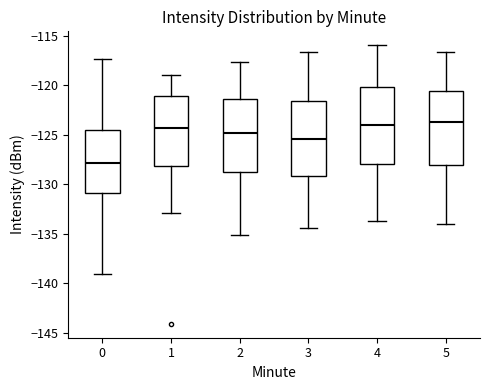

Reading left to right, read every box against the y-axis: the position of its median line, the range the box covers, and the ends of its whiskers. The values are not printed on the chart, so give them approximately, as read against the axis.

0: median -128.0, box -131.0 to -124.5, whiskers -139.0 to -117.5
1: median -124.5, box -128.0 to -121.0, whiskers -133.0 to -119.0
2: median -125.0, box -129.0 to -121.5, whiskers -135.0 to -117.5
3: median -125.5, box -129.0 to -121.5, whiskers -134.5 to -116.5
4: median -124.0, box -128.0 to -120.0, whiskers -133.5 to -116.0
5: median -123.5, box -128.0 to -120.5, whiskers -134.0 to -116.5